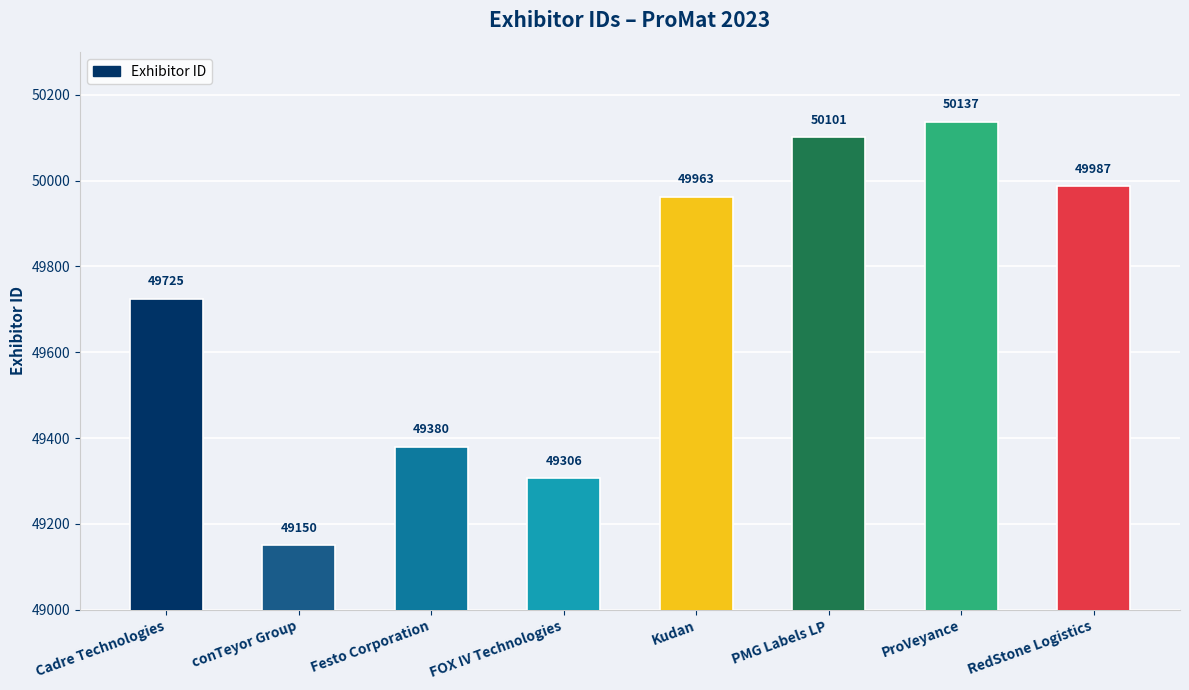

Reading left to right, extract all data points from this chart.

49725	49150	49380	49306	49963	50101	50137	49987